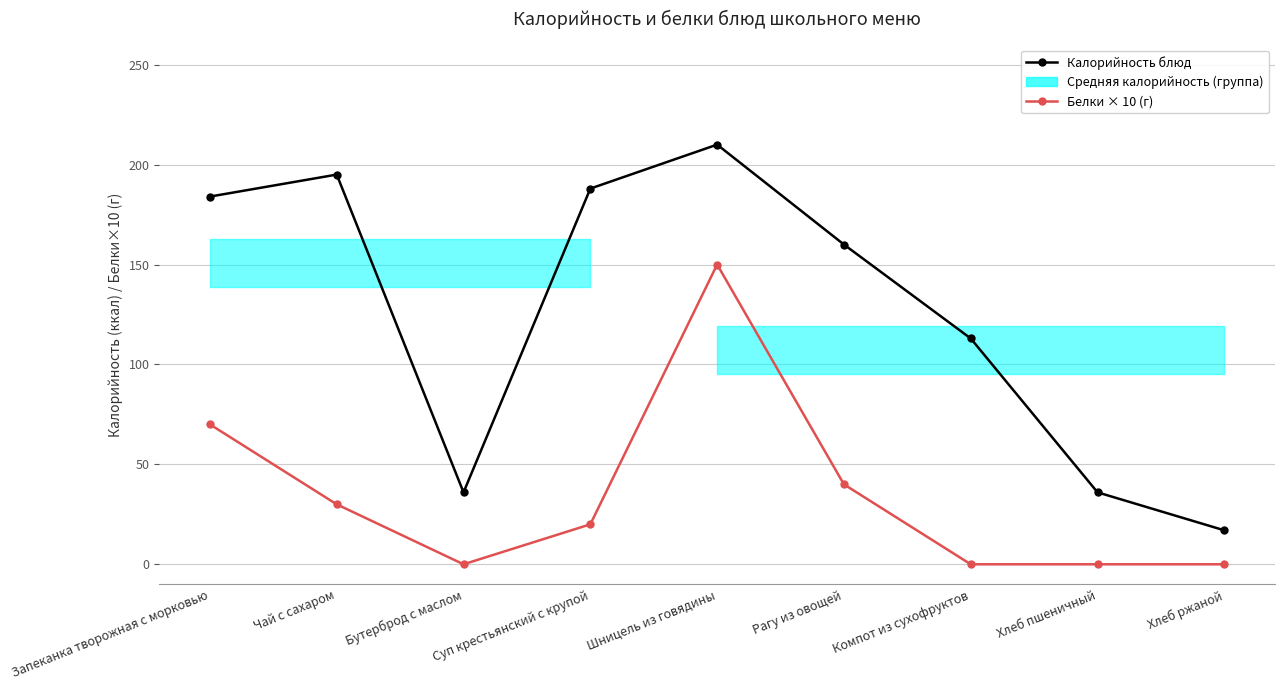

Between Запеканка творожная с морковью and Суп крестьянский с крупой, which series saw the biggest shift?

Белки × 10 (г)